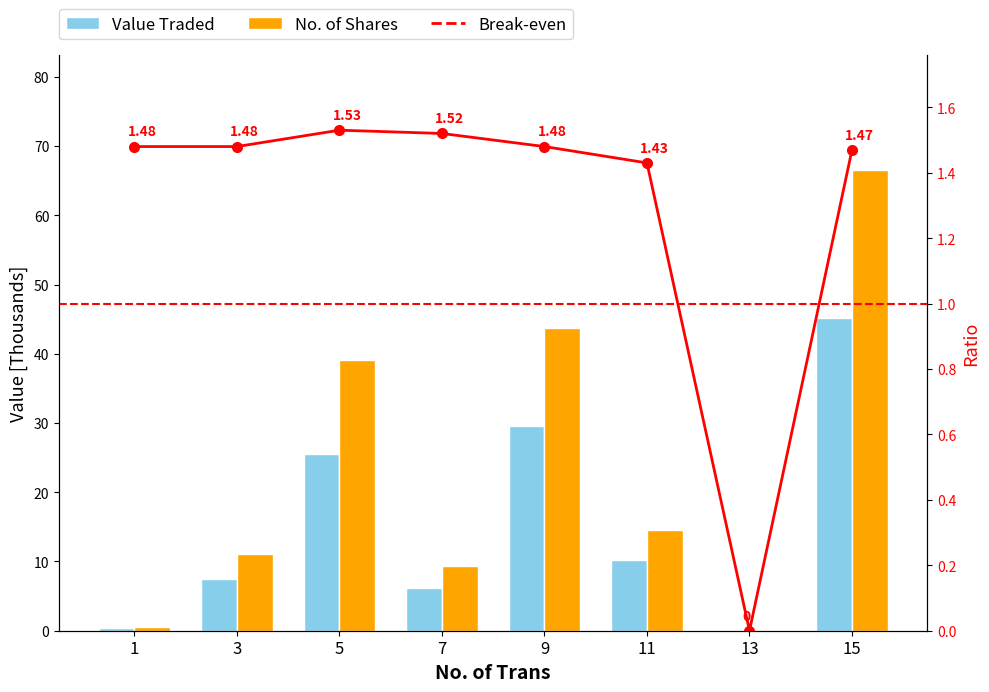

Reading left to right, transcribe all the data shown in this chart.

Value Traded: 0.4	7.4	25.5	6.1	29.6	10.2	0.0	45.1
No. of Shares: 0.6	11.0	39.1	9.3	43.7	14.5	0.0	66.5
Break-even: 1.5	1.5	1.5	1.5	1.5	1.4	0.0	1.5